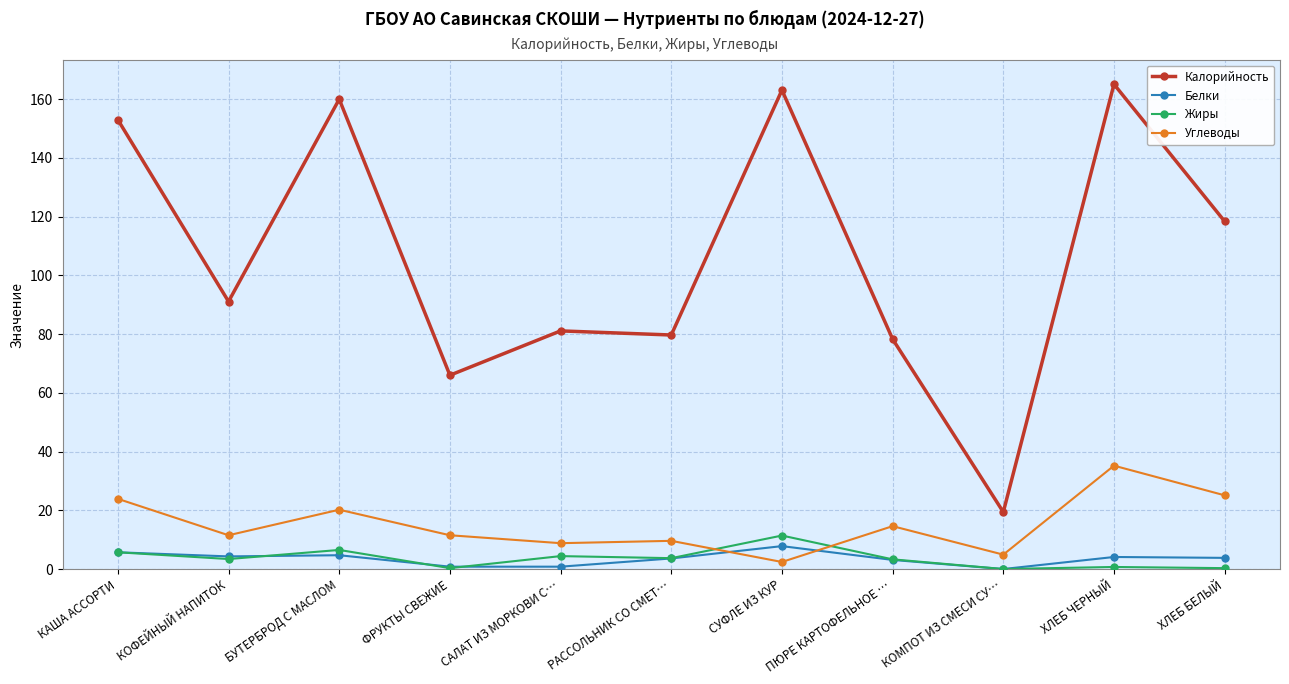

What is the value of the Жиры point at the 3rd from the left?

6.5